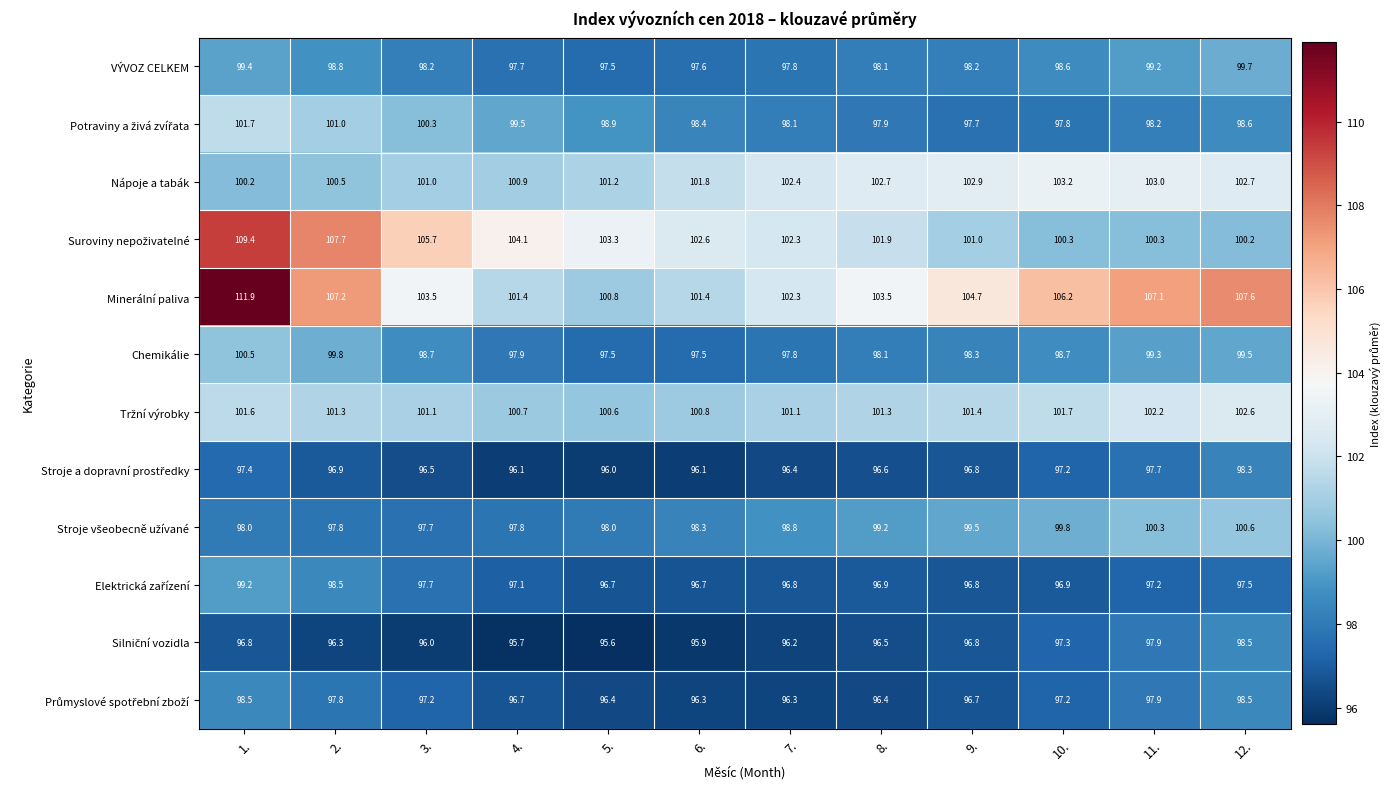

Which series has the widest spread of values?

Minerální paliva